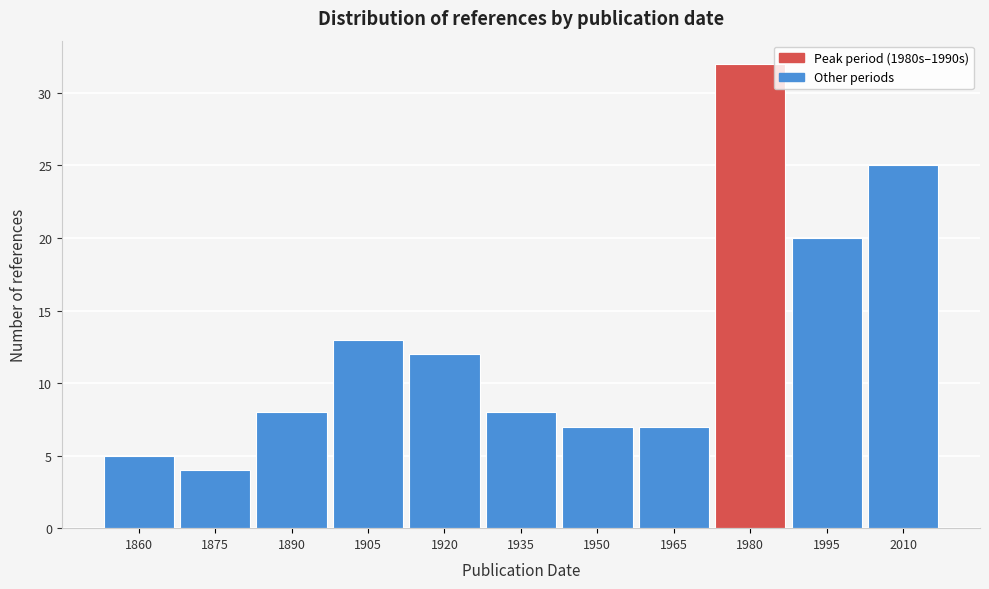

Reading left to right, what are all the values shown in this chart?

5	4	8	13	12	8	7	7	32	20	25